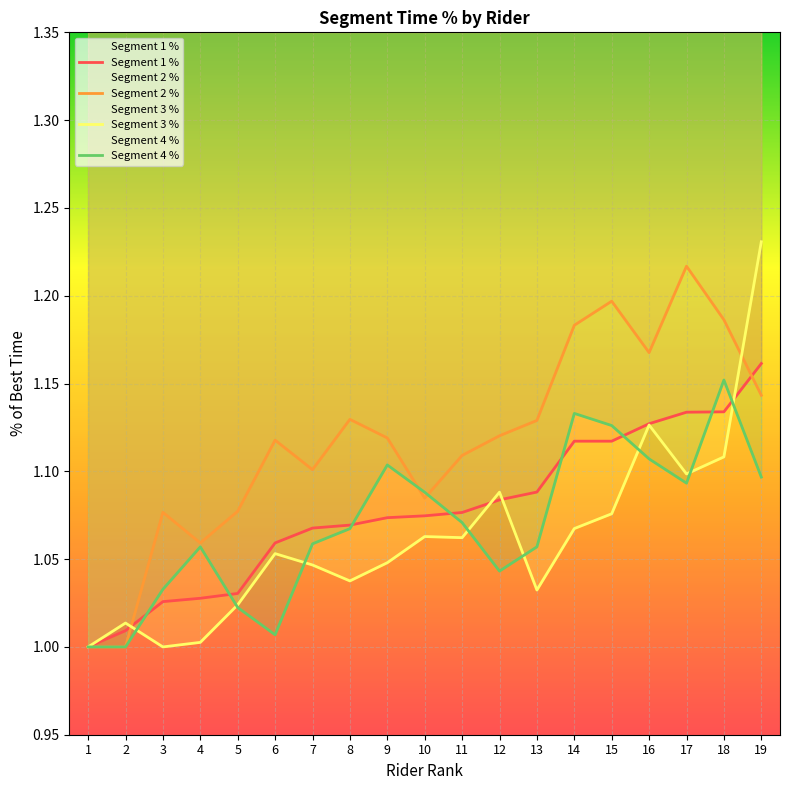

In Segment 3 %, how many points are lower than both neighbors (excluding endpoints)?

5